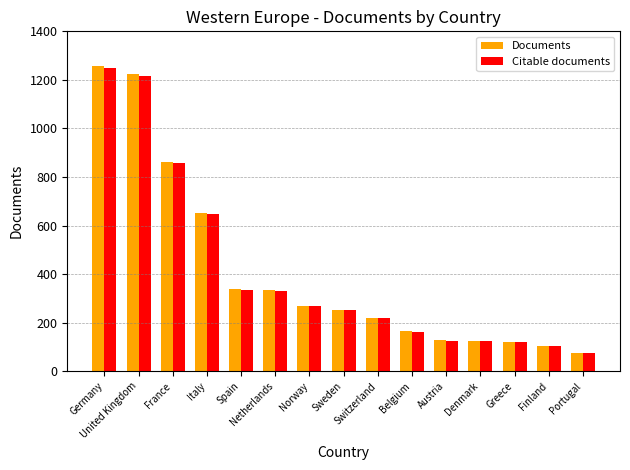

What is the value of the Citable documents bar at the 7th from the left?

268